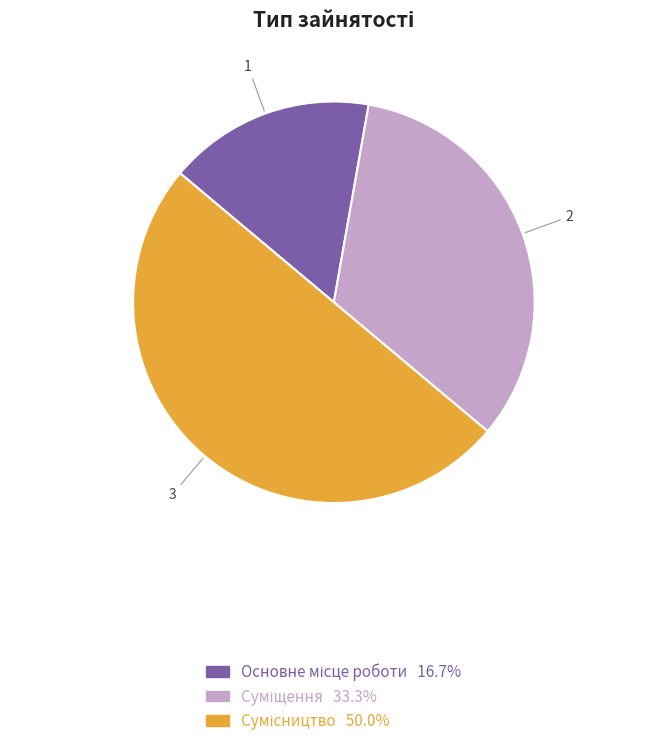

Count the number of slices in the pie.

3